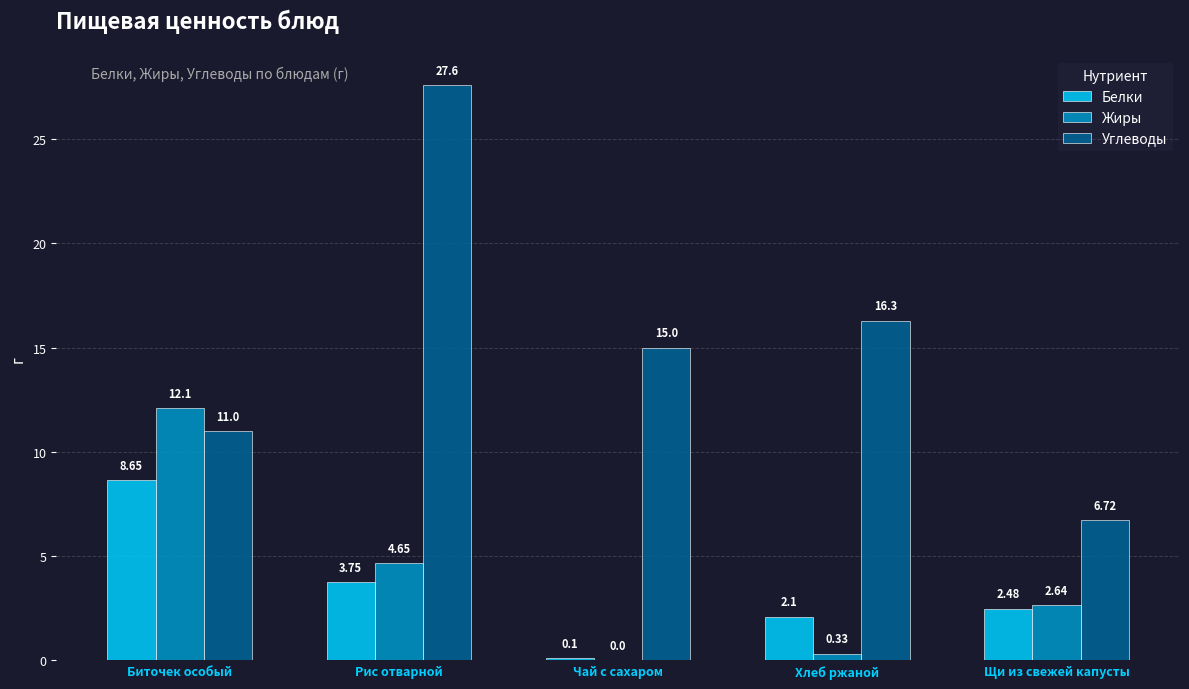

Which series changed the most between Биточек особый and Чай с сахаром?

Жиры